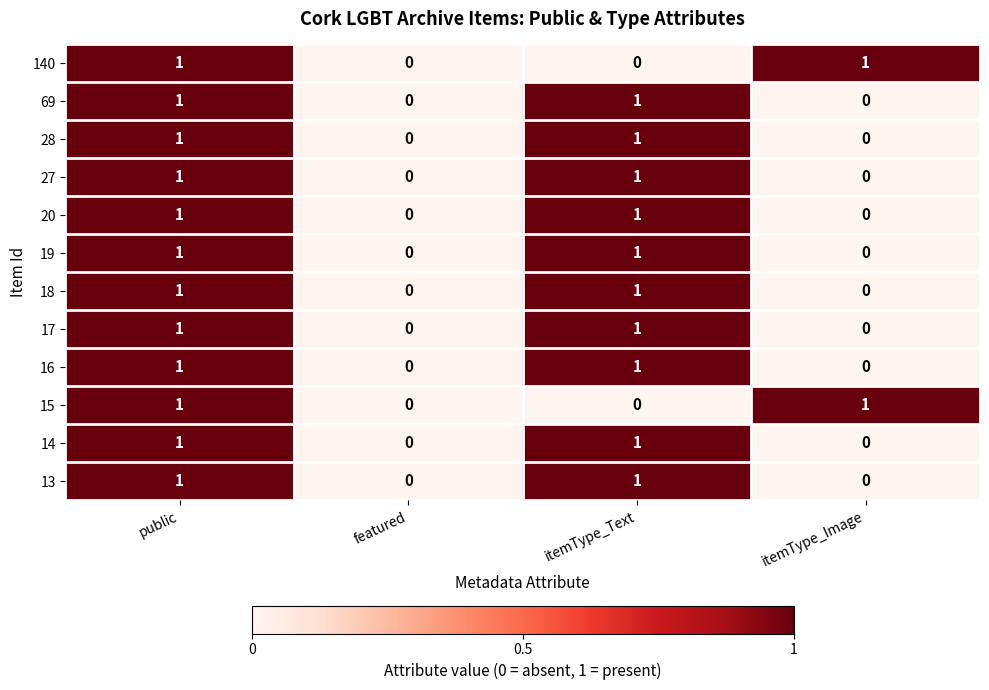

What is the spread (max minus min) of values at itemType_Text?

1